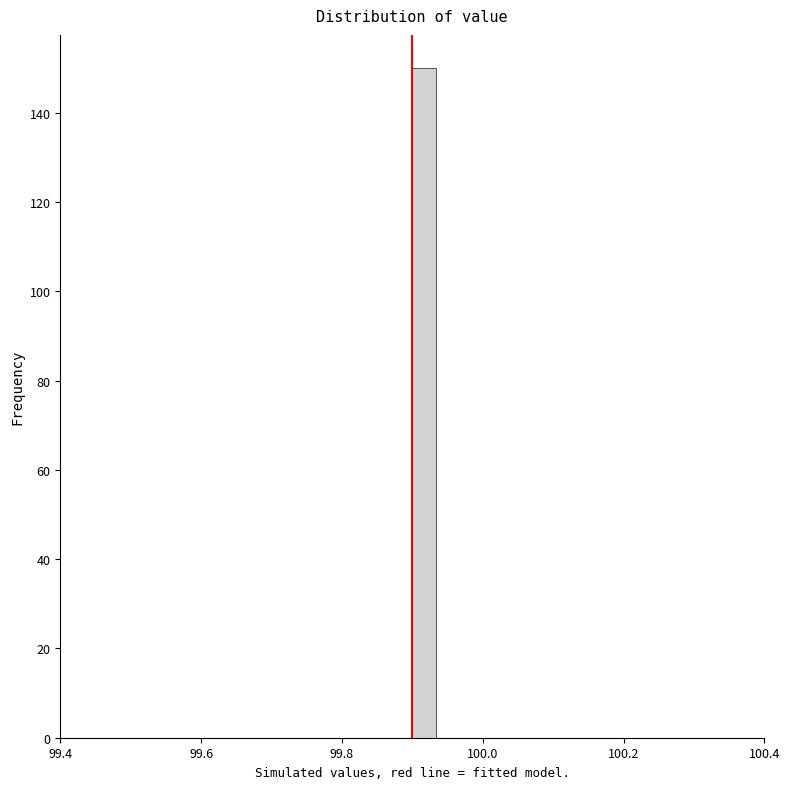

Around what value on the x-axis is the tallest bar? Give the approximate position of its centre, as read against the axis.

99.92